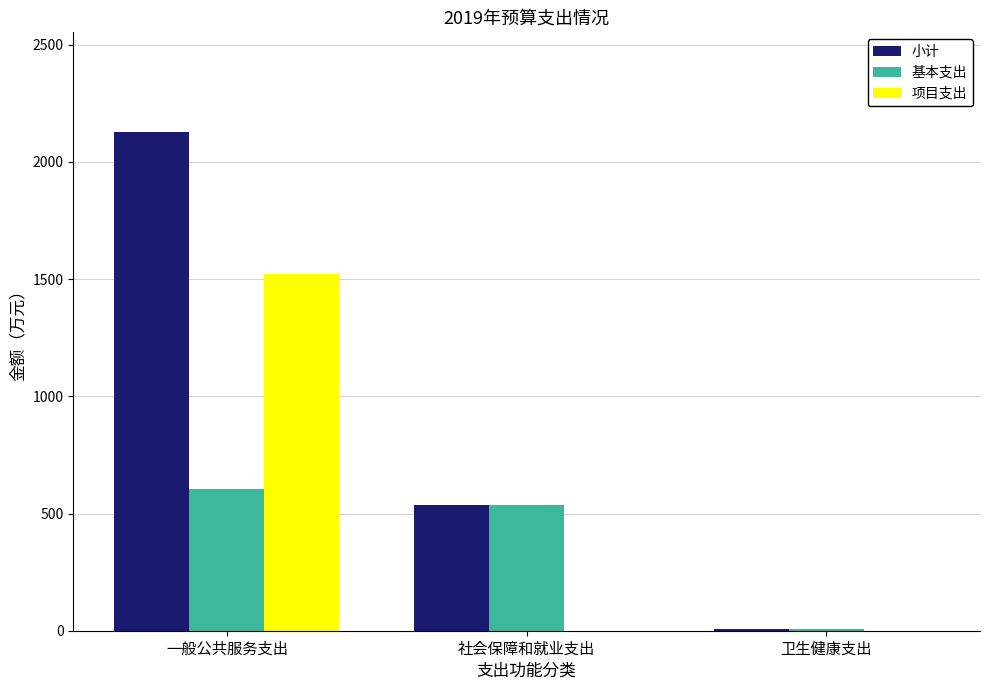

What is the sum of all 项目支出 values?

1520.9